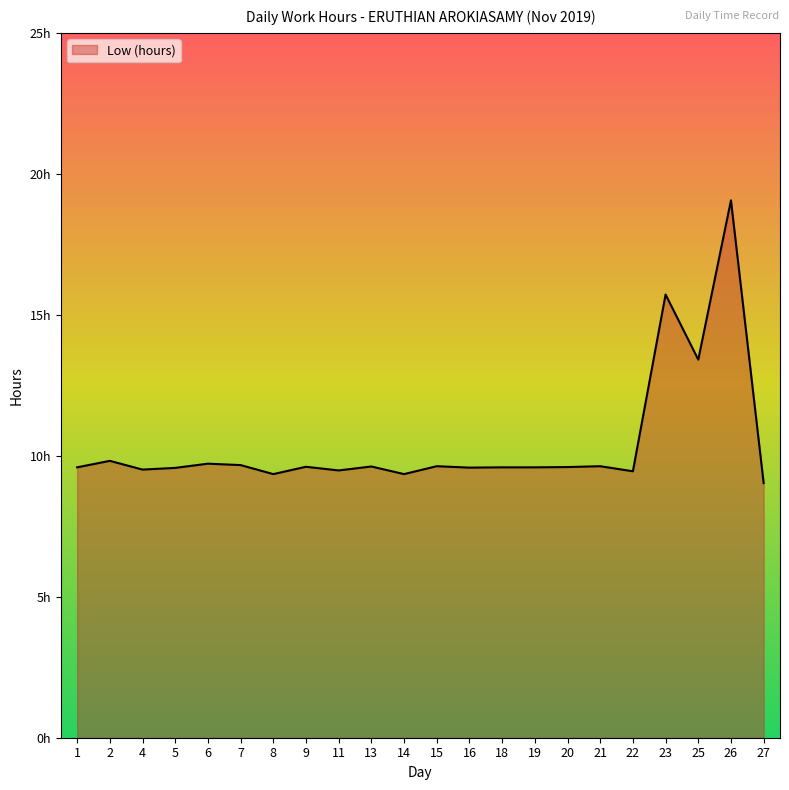

How many interior local valleys (lower than both neighbors) does the data have?

7